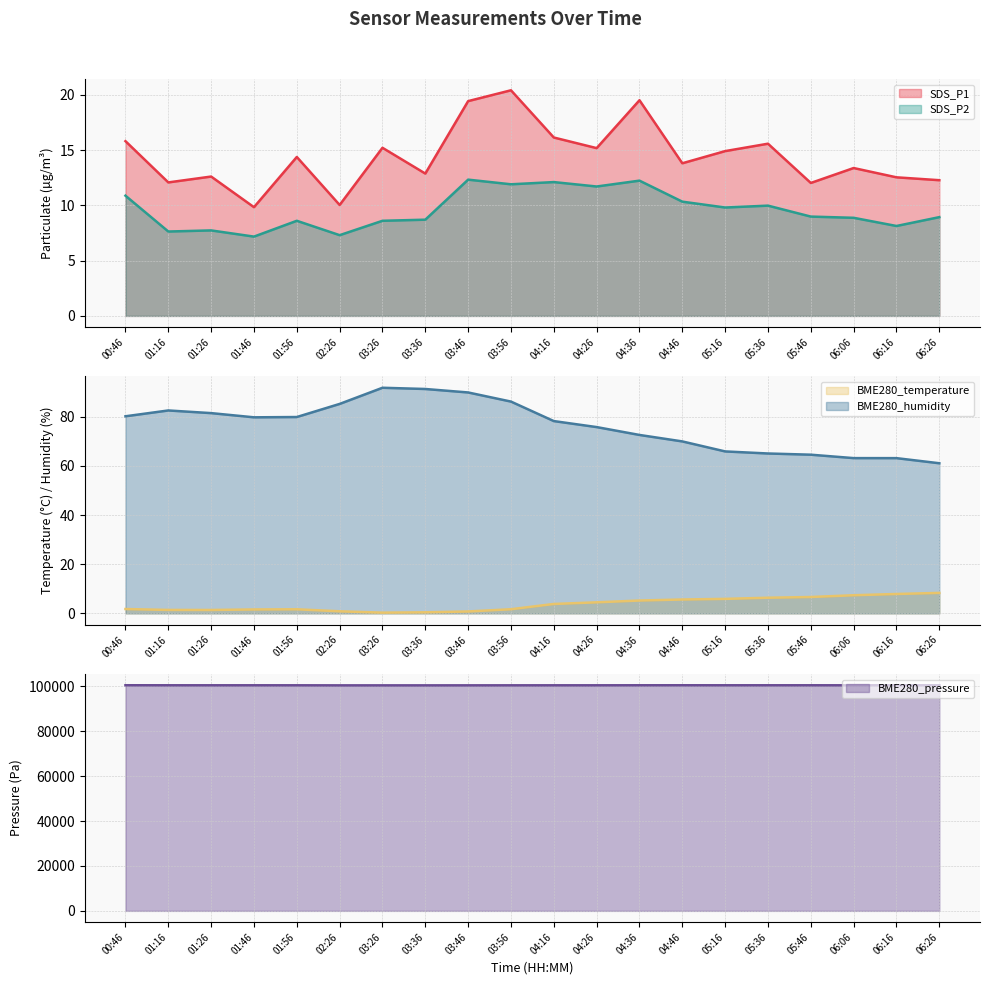

At 01:46, list the series in order from largest to smallest.

BME280_pressure, BME280_humidity, SDS_P1, SDS_P2, BME280_temperature